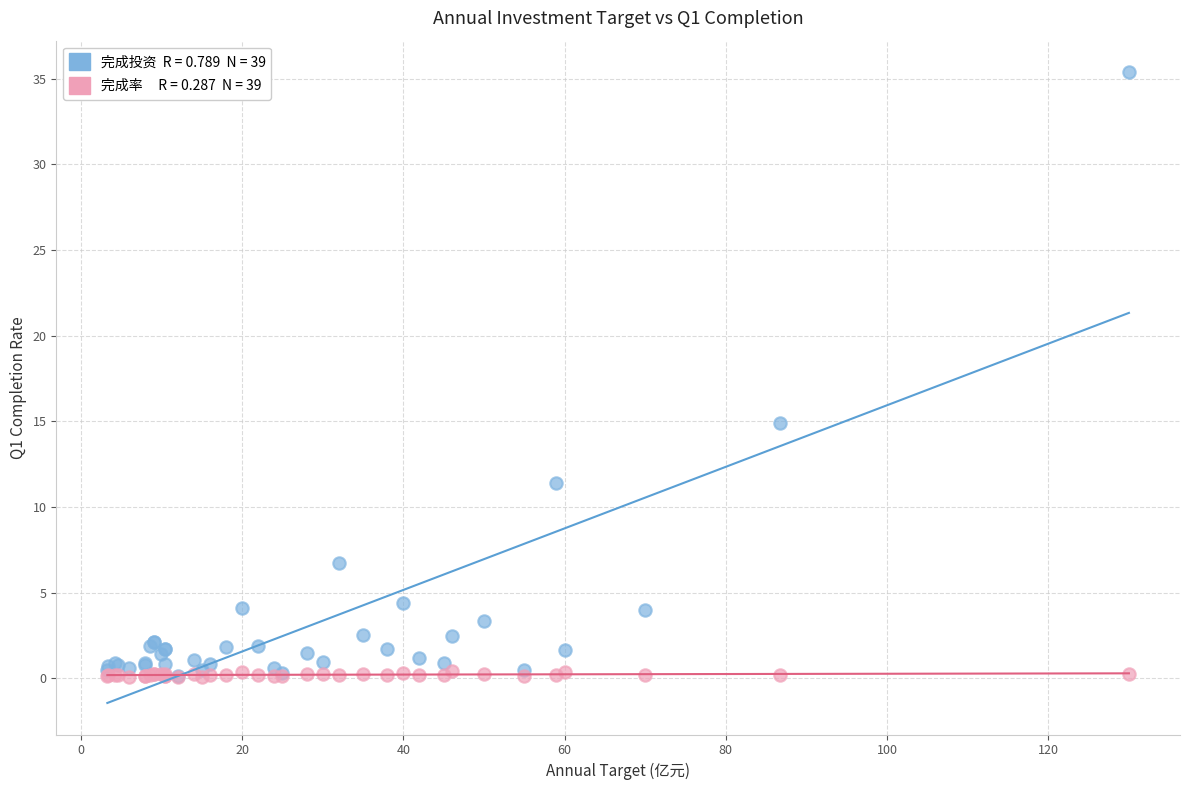

Across all series, what Y value is closest to 17?

14.9